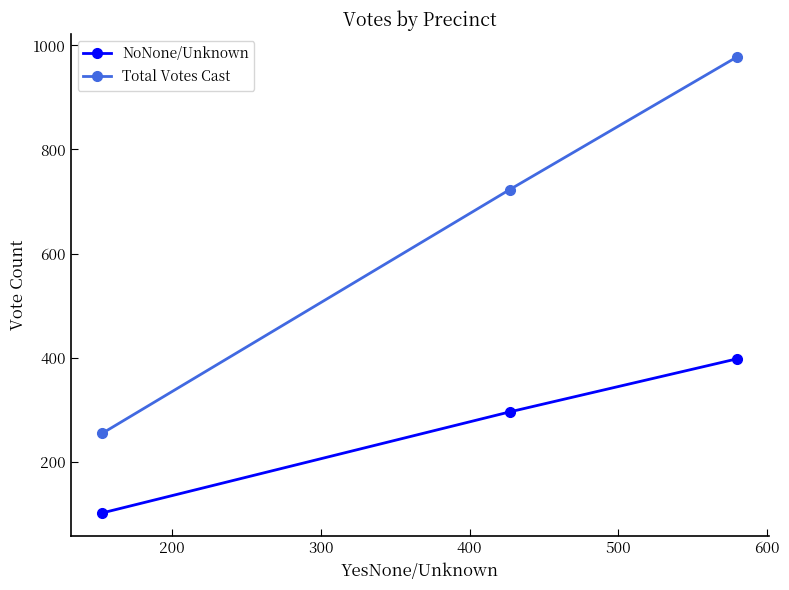

At how many categories does at least one series exceed 476?

2